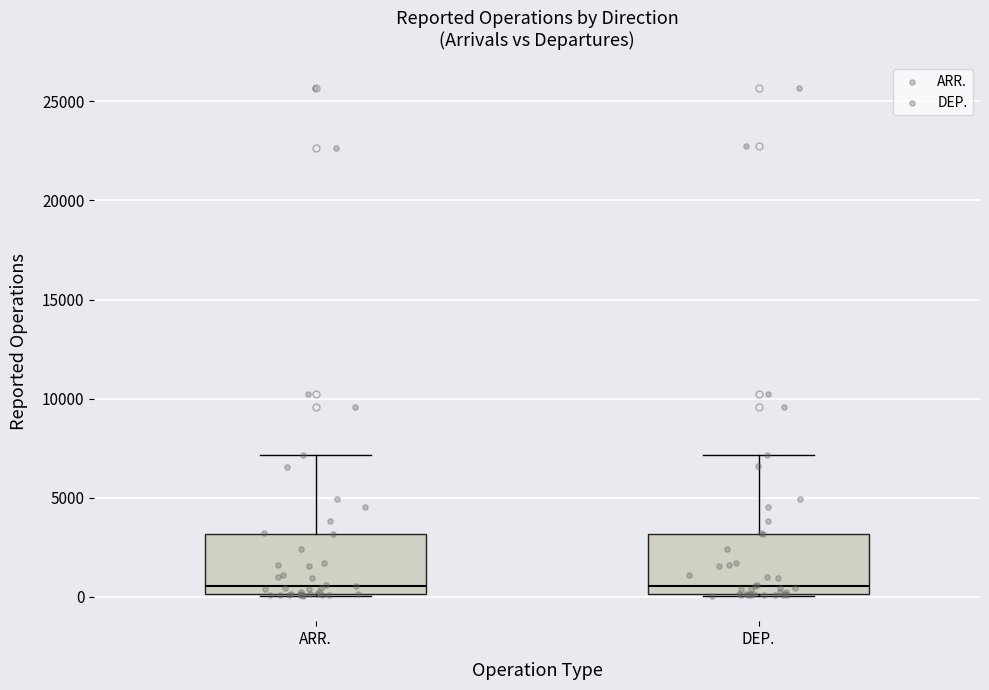

Reading left to right, read every box against the y-axis: the position of its median line, the range the box covers, and the ends of its whiskers. The values are not printed on the chart, so give them approximately, as read against the axis.

ARR.: median 500, box 0 to 3000, whiskers 0 to 7000
DEP.: median 500, box 0 to 3000, whiskers 0 to 7000